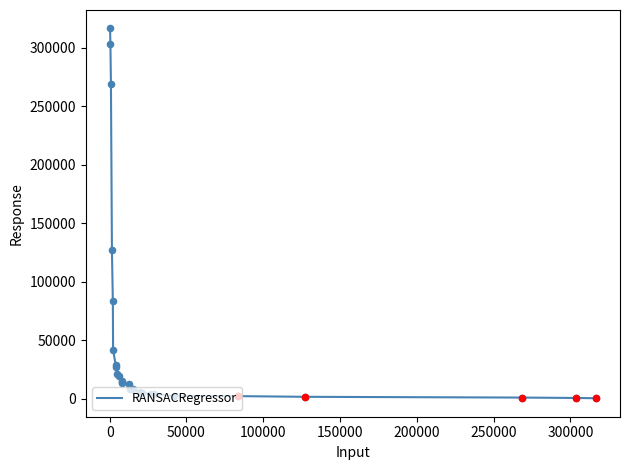

What is the maximum value shown in the chart?

316525